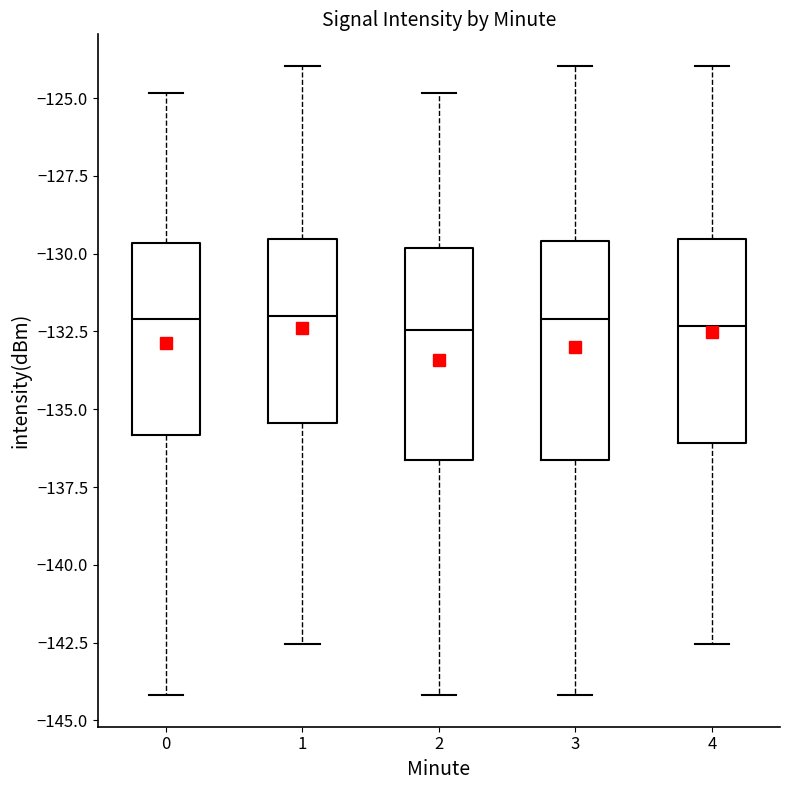

Reading left to right, read every box against the y-axis: the position of its median line, the range the box covers, and the ends of its whiskers. The values are not printed on the chart, so give them approximately, as read against the axis.

0: median -132.0, box -136.0 to -129.5, whiskers -144.0 to -125.0
1: median -132.0, box -135.5 to -129.5, whiskers -142.5 to -124.0
2: median -132.5, box -136.5 to -130.0, whiskers -144.0 to -125.0
3: median -132.0, box -136.5 to -129.5, whiskers -144.0 to -124.0
4: median -132.5, box -136.0 to -129.5, whiskers -142.5 to -124.0